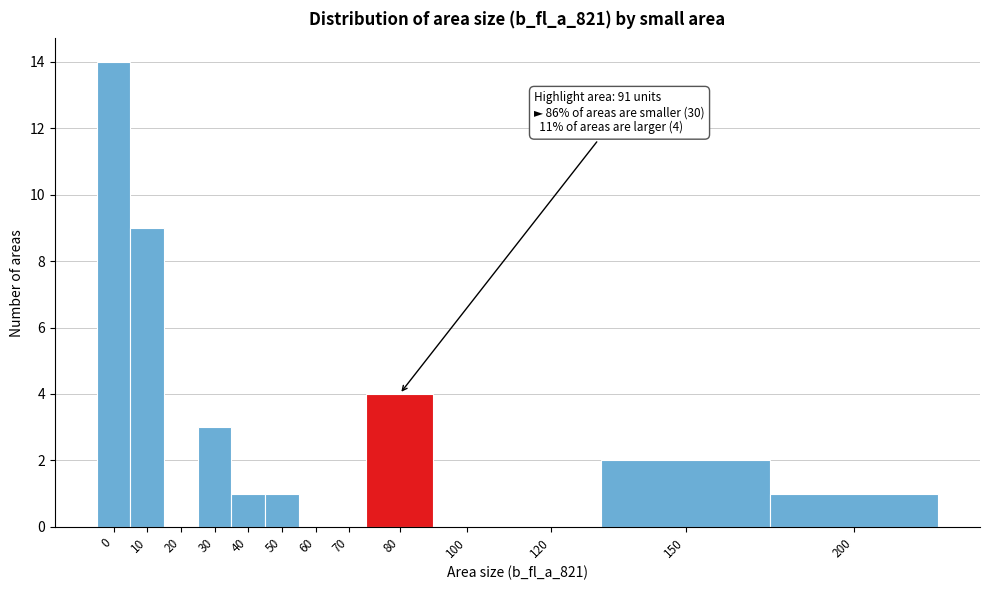

Reading right to left, what are all the values shown in this chart?

200=1	150=2	120=0	100=0	80=4	70=0	60=0	50=1	40=1	30=3	20=0	10=9	0=14